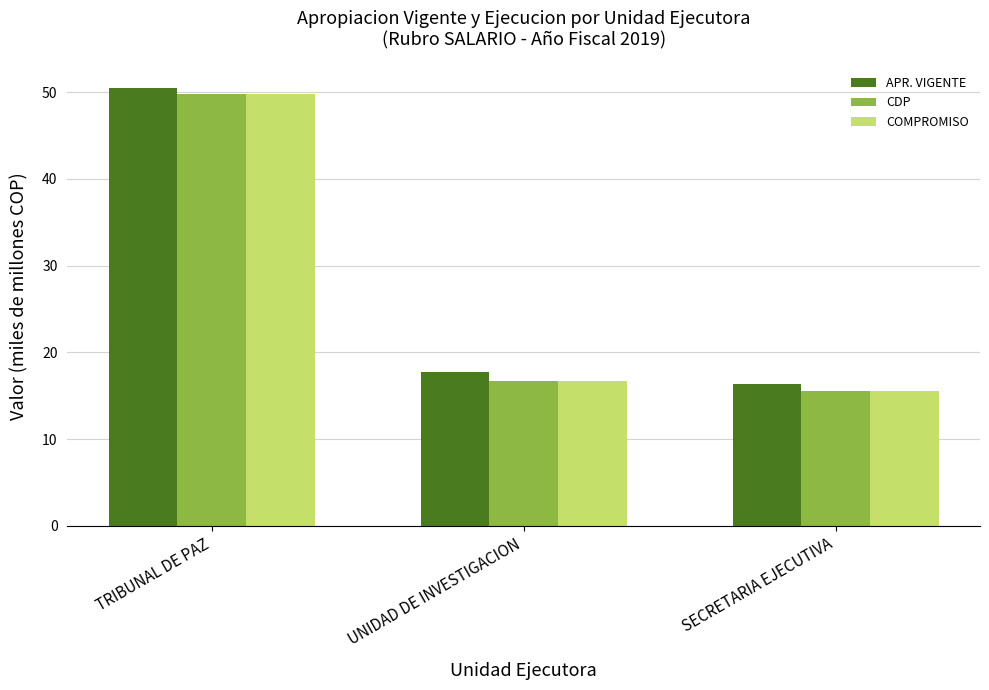

Are the bars horizontal?

No